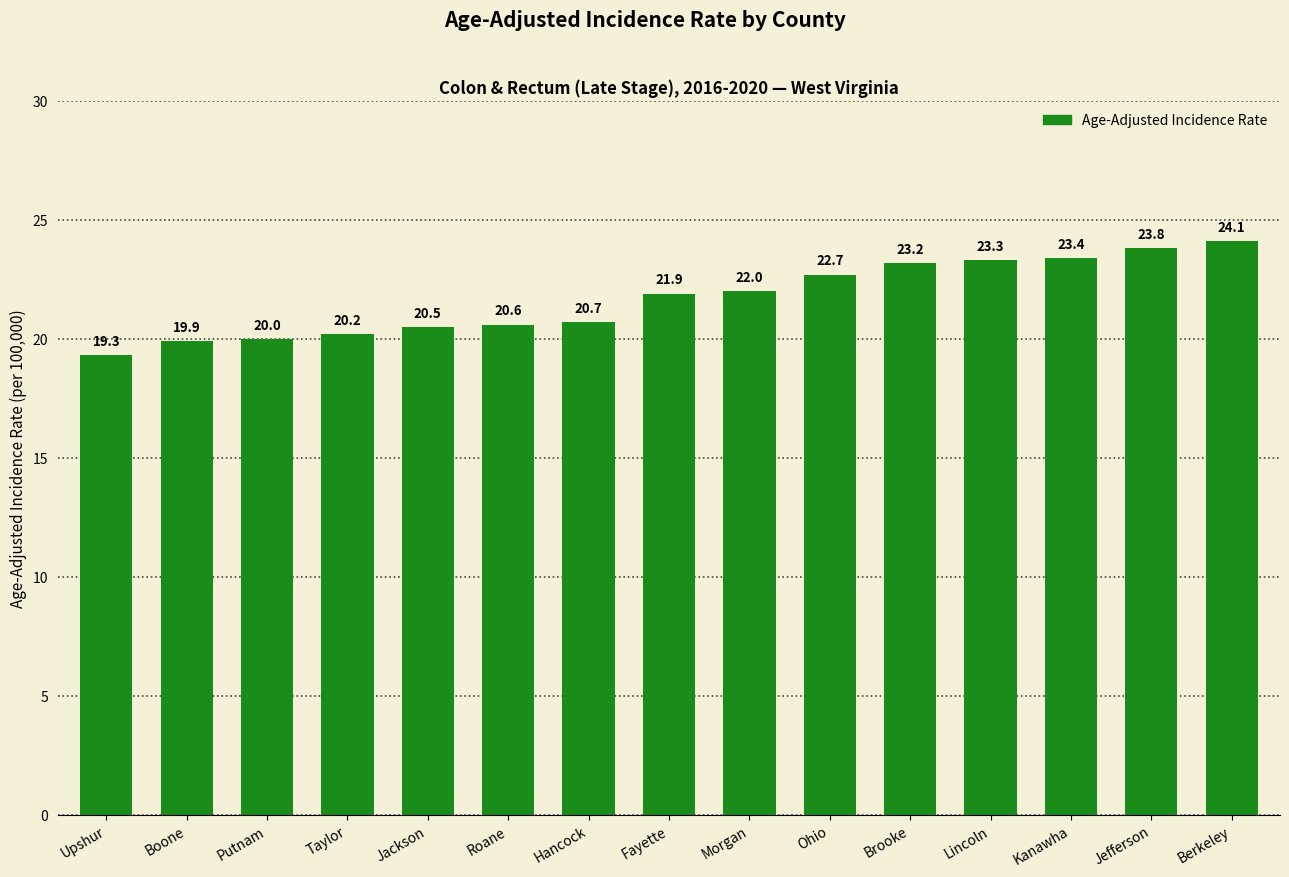

List the labels in order of value, smallest first.

Upshur, Boone, Putnam, Taylor, Jackson, Roane, Hancock, Fayette, Morgan, Ohio, Brooke, Lincoln, Kanawha, Jefferson, Berkeley